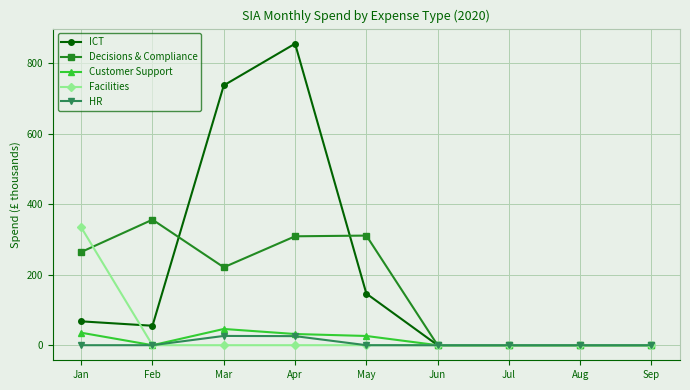

What is the average value of the ICT series?

207.1